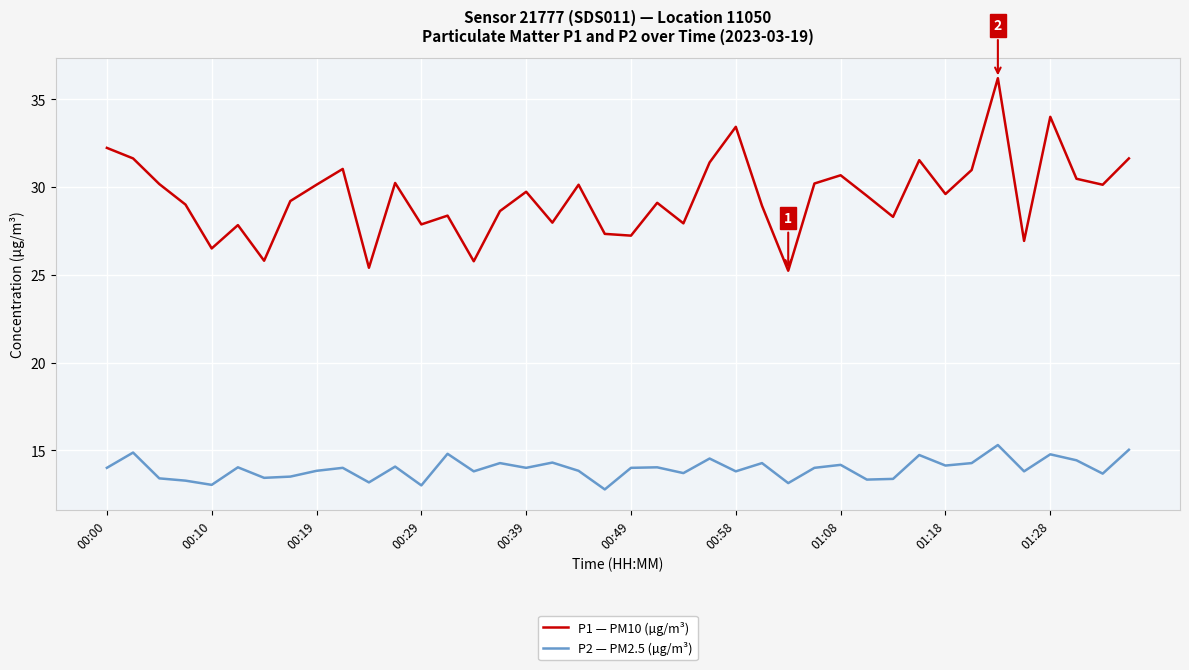

What is the smallest value displayed?

12.8